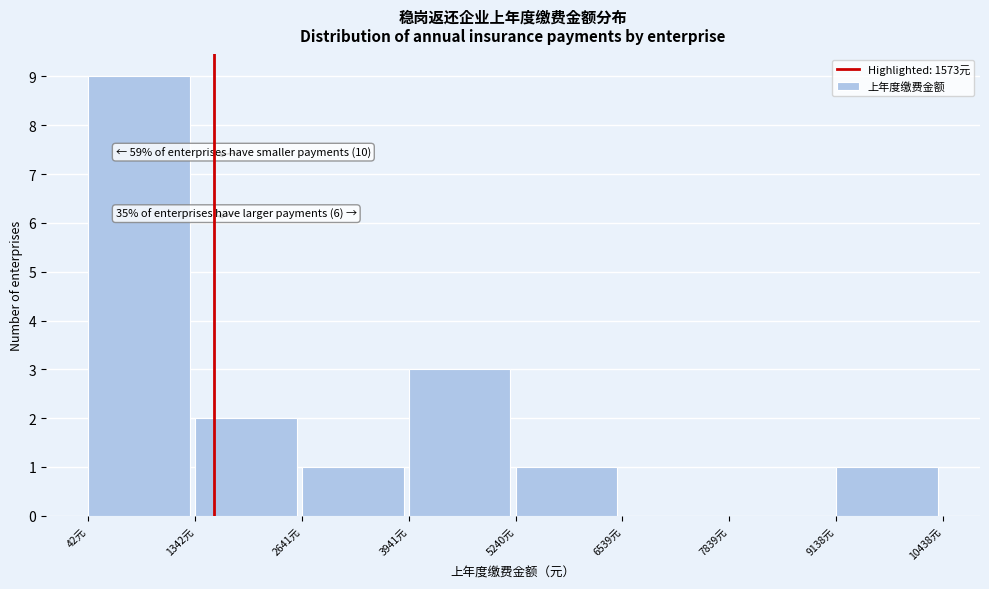

Over which range of the x-axis is the bar tallest?

0 to 1400